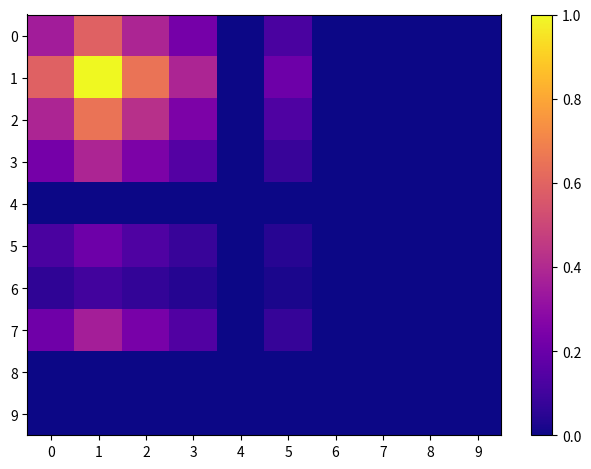

Rank the series by their maximum value, from highest to lowest.

1, 2, 0, 3, 7, 5, 6, 4, 8, 9